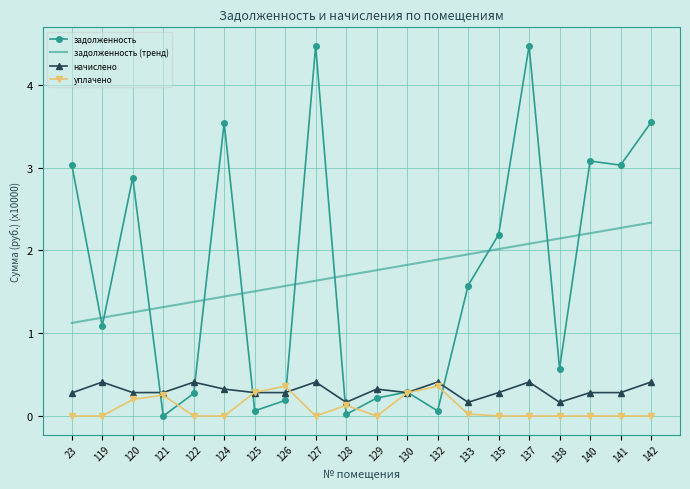

What is the sum of all начислено values?

6.2